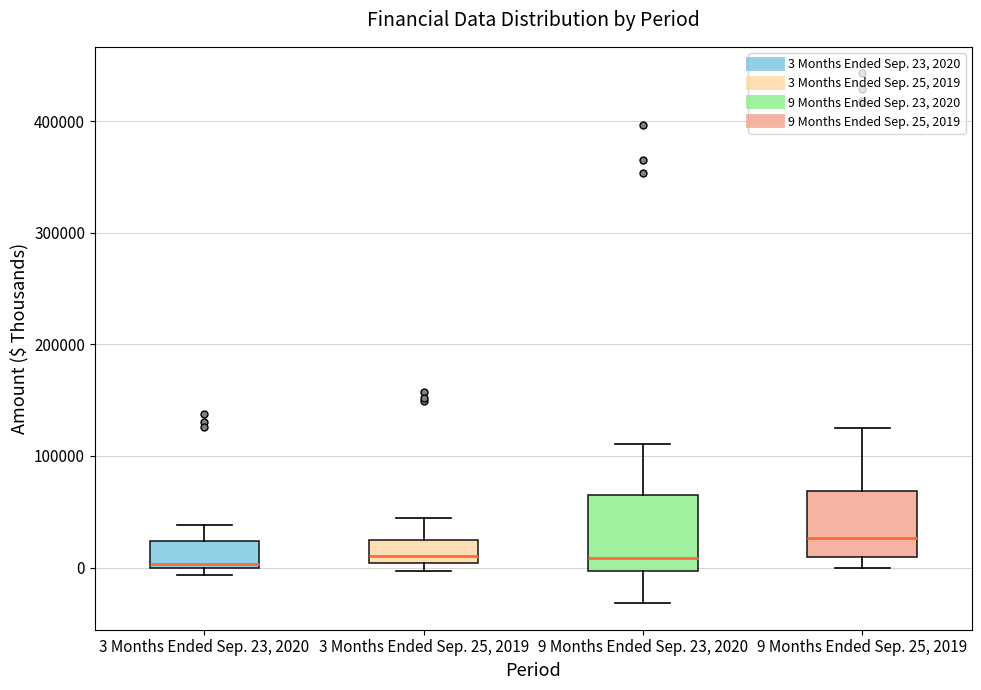

Reading left to right, read every box against the y-axis: the position of its median line, the range the box covers, and the ends of its whiskers. The values are not printed on the chart, so give them approximately, as read against the axis.

3 Months Ended Sep. 23, 2020: median 0 (just above the box's lower edge), box 0 to 20000, whiskers -10000 to 40000
3 Months Ended Sep. 25, 2019: median 10000, box 0 to 20000, whiskers 0 (just below the box's lower edge) to 40000
9 Months Ended Sep. 23, 2020: median 10000, box 0 to 60000, whiskers -30000 to 110000
9 Months Ended Sep. 25, 2019: median 30000, box 10000 to 70000, whiskers 0 to 130000